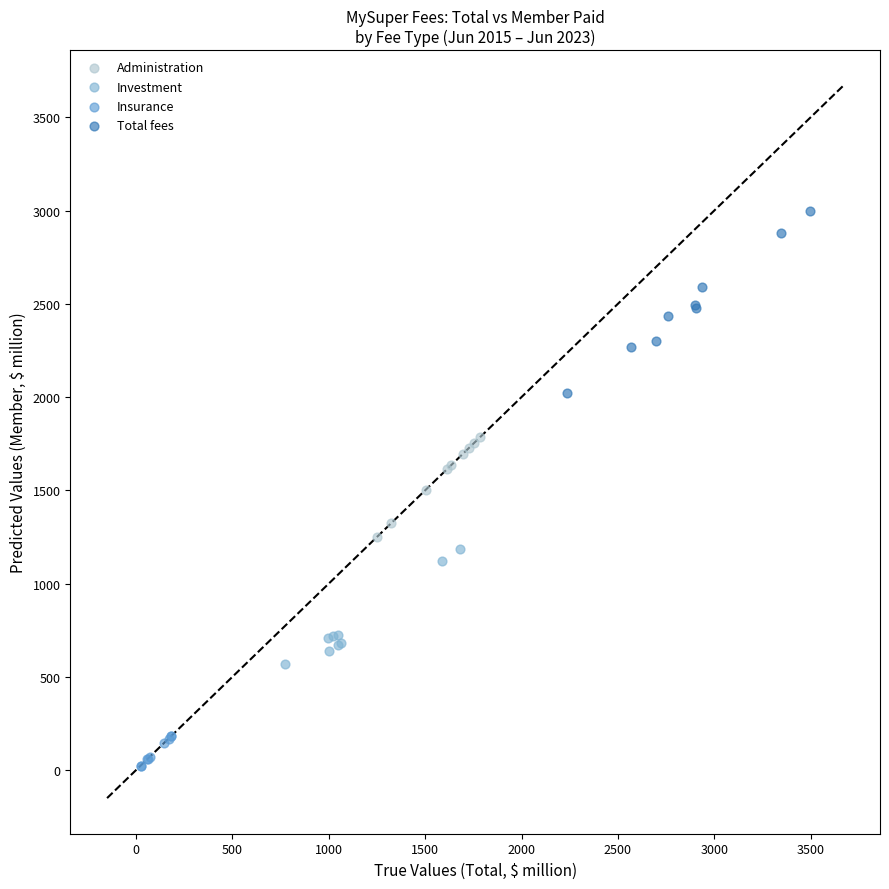

Which series has the widest spread of Y values?

Total fees